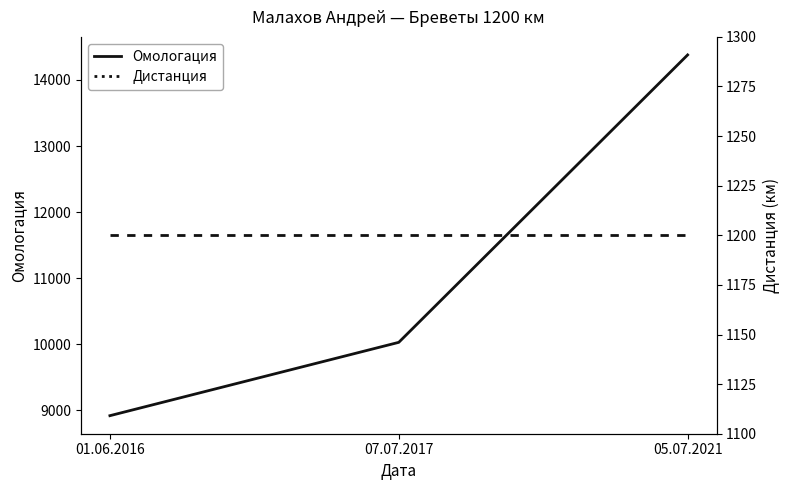

What is the average value of the Омологация series?

11109